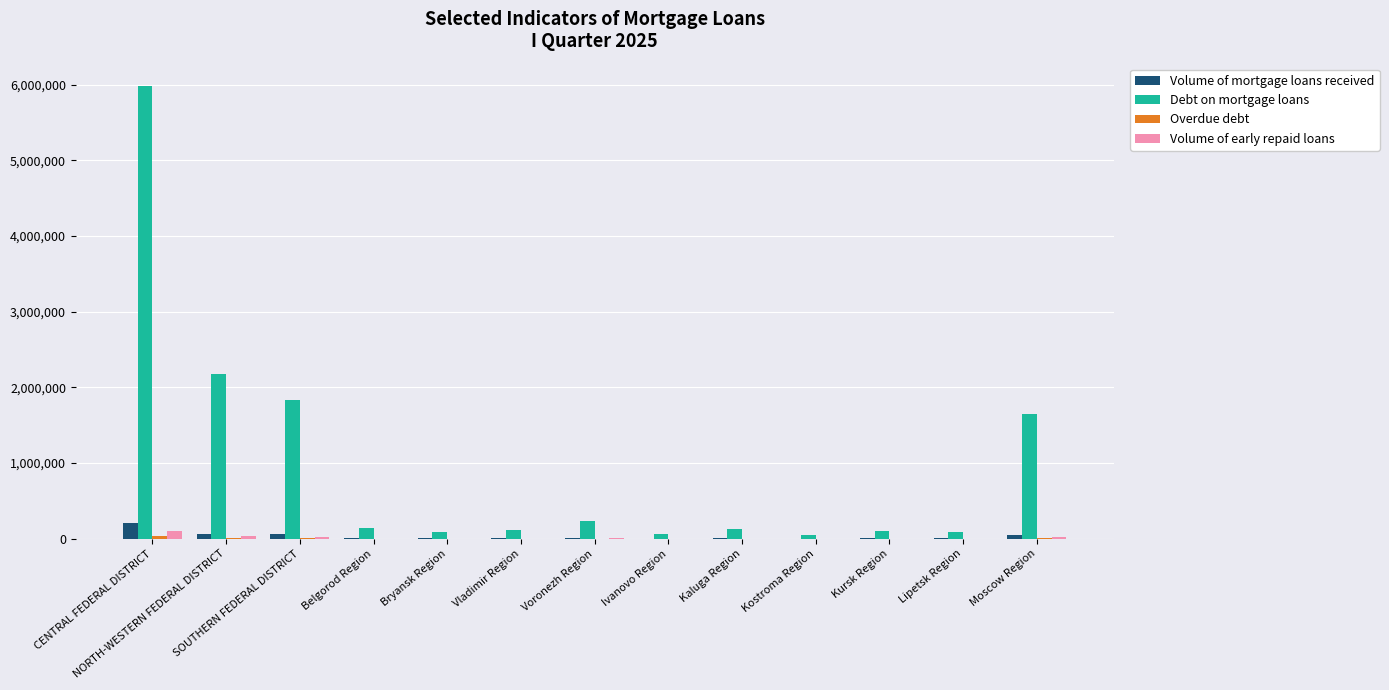

What is the highest value of the Volume of mortgage loans received series?

206596